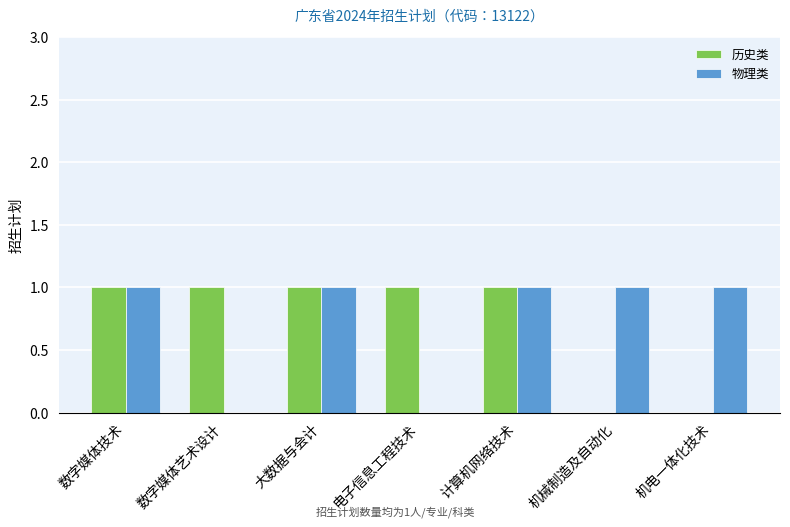

Reading left to right, extract all data points from this chart.

历史类: 1	1	1	1	1	0	0
物理类: 1	0	1	0	1	1	1